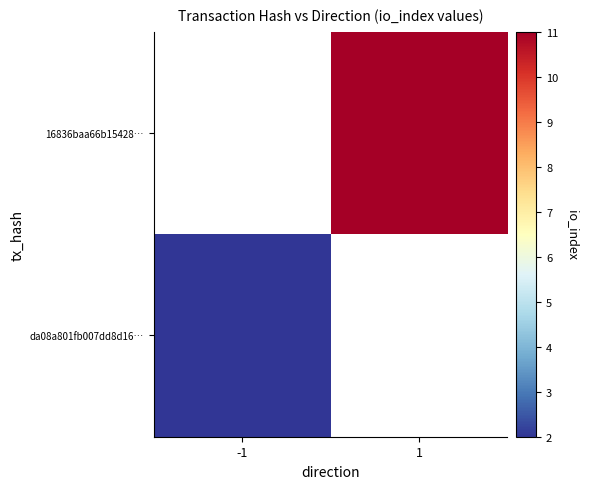

At how many categories does at least one series exceed 8?

1